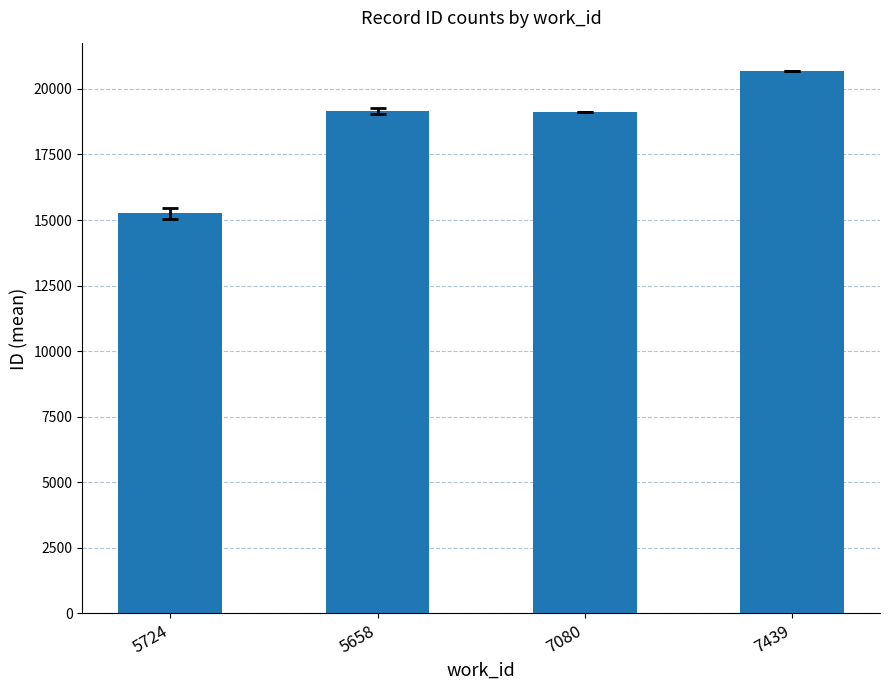

What is the value of the 2nd bar from the left?

19154.0